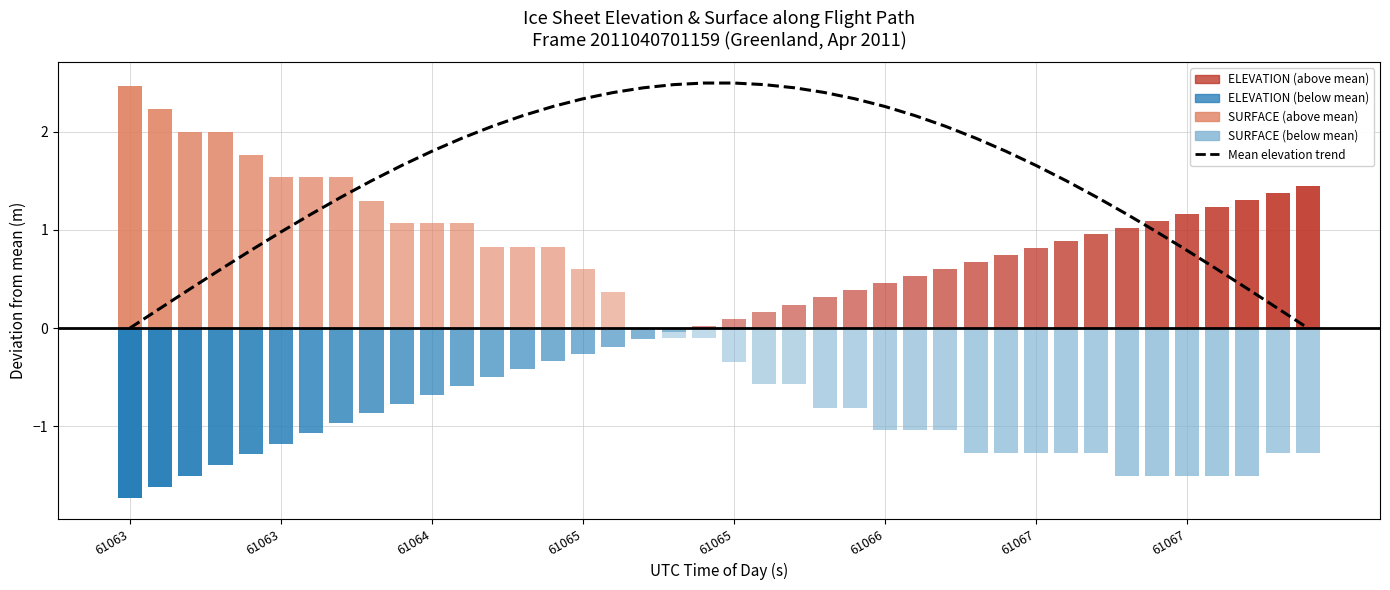

Reading left to right, extract all data points from this chart.

0.0	0.2	0.4	0.6	0.8	1.0	1.2	1.3	1.5	1.7	1.8	1.9	2.1	2.2	2.3	2.3	2.4	2.4	2.5	2.5	2.5	2.5	2.4	2.4	2.3	2.3	2.2	2.1	1.9	1.8	1.7	1.5	1.3	1.2	1.0	0.8	0.6	0.4	0.2	0.0